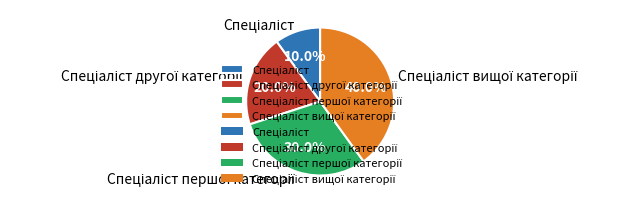

Is there a majority slice in this chart?

No